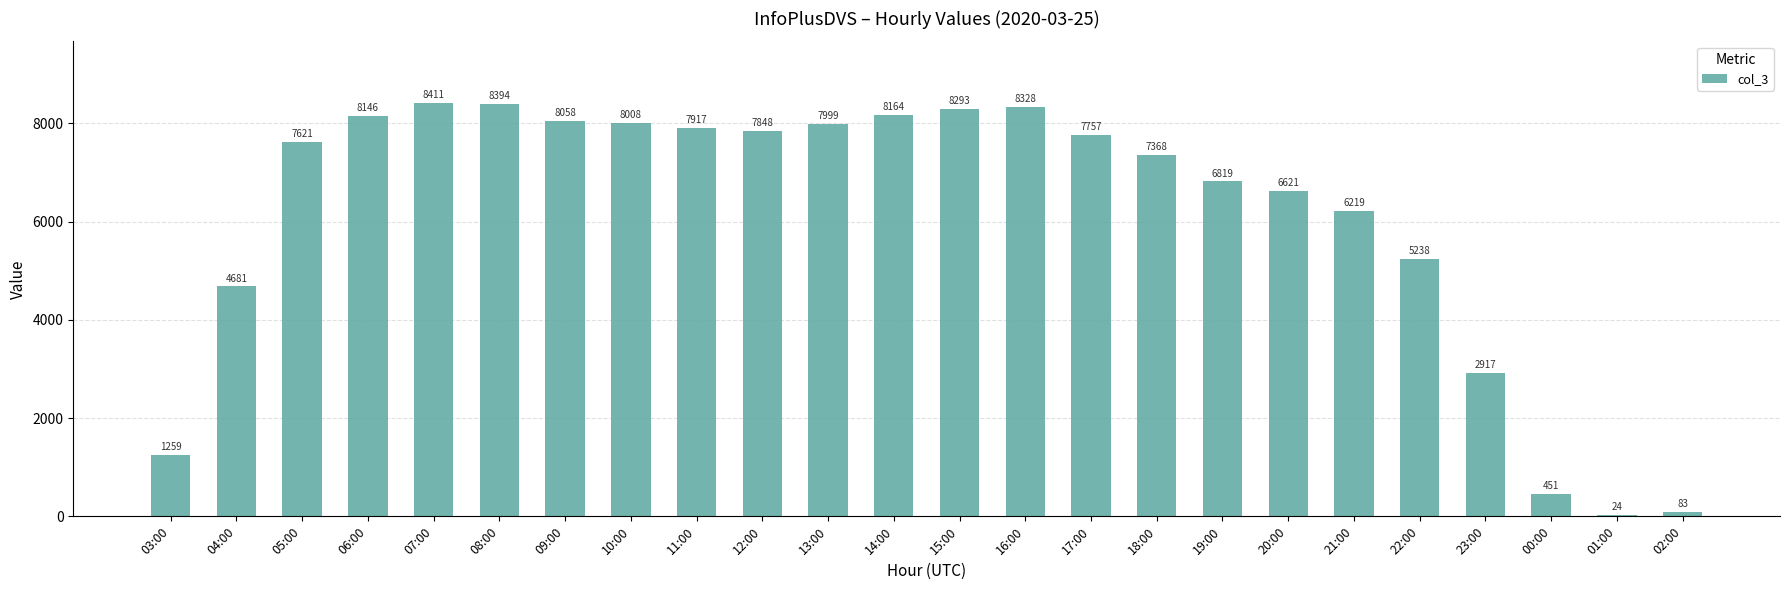

At which category does the chart reach its peak across all series?

07:00